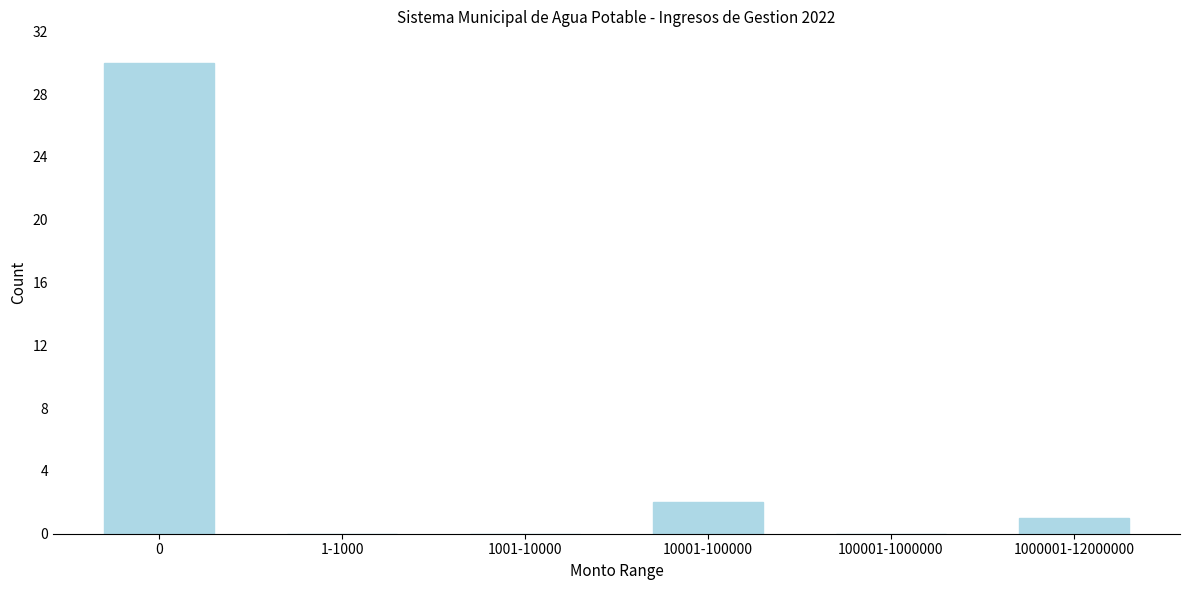

Reading left to right, what are all the values shown in this chart?

0=30	1-1000=0	1001-10000=0	10001-100000=2	100001-1000000=0	1000001-12000000=1